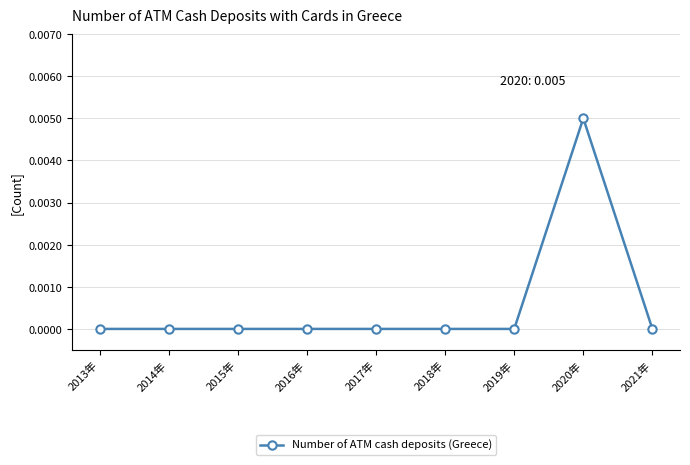

At which category does the chart reach its peak across all series?

2020年